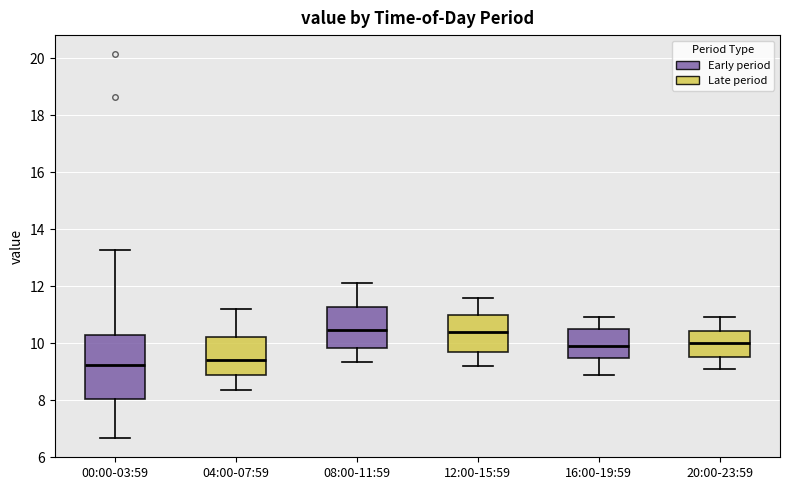

Which box is the tallest, from its lower edge to its upper edge?

00:00-03:59